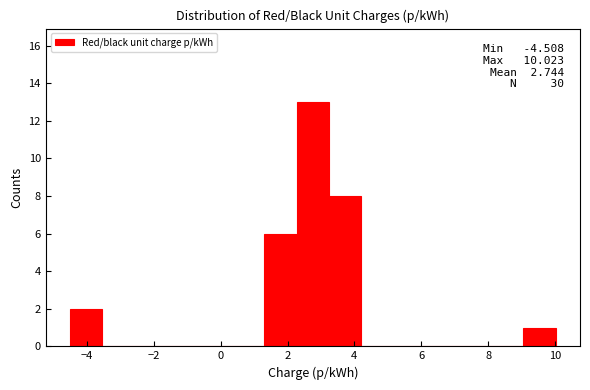

Which range on the x-axis has the tallest bar?

2.2 to 3.2